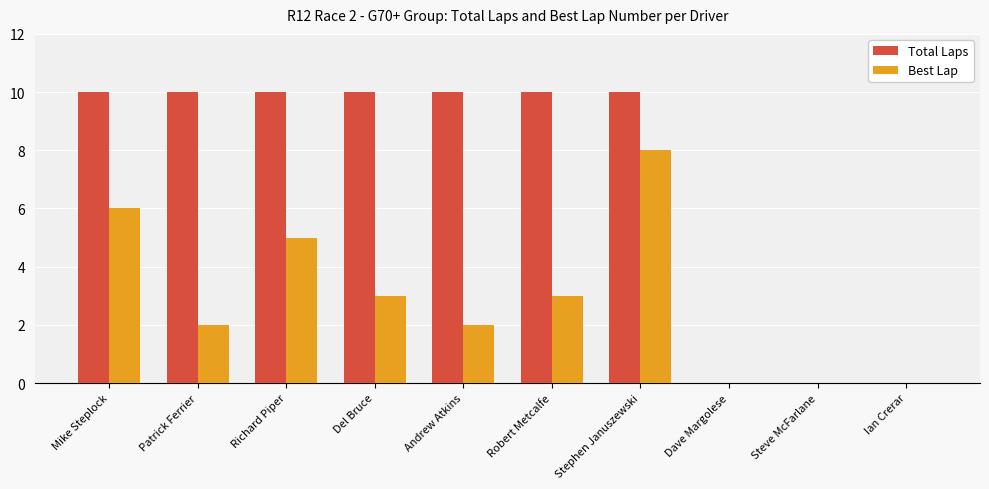

Are the bars horizontal?

No